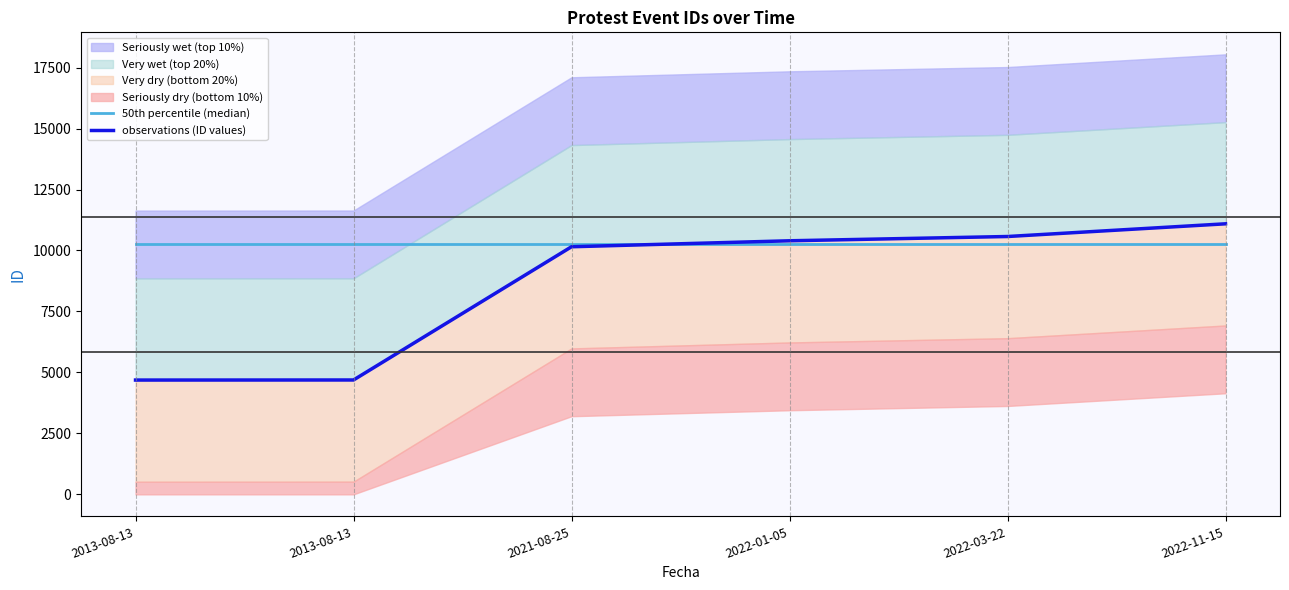

What is the sum of all 50th percentile (median) values?

61653.0